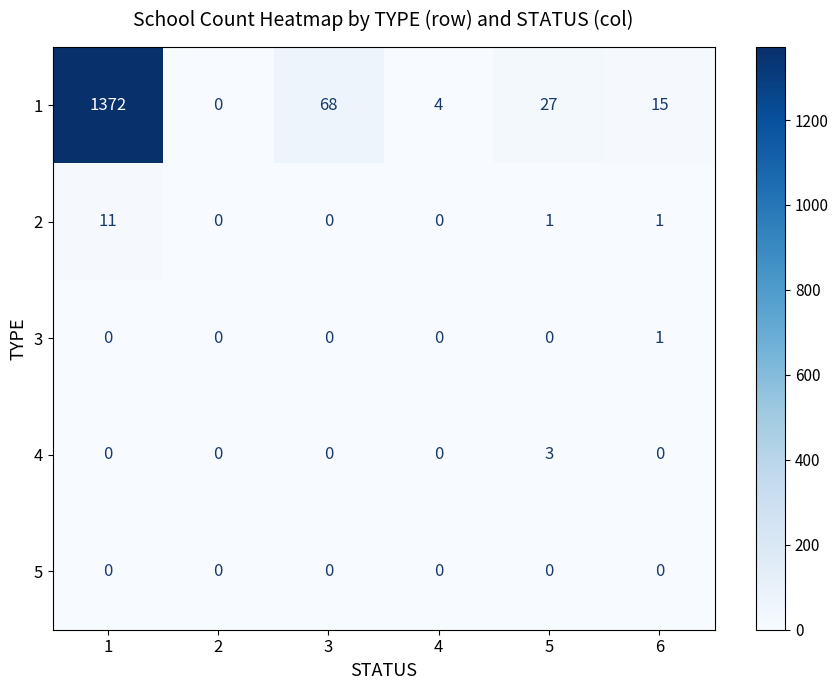

What is the maximum value shown in the chart?

1372